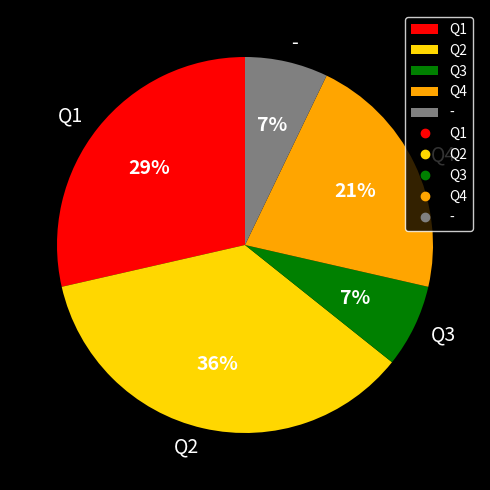

To the nearest percent, what is the combined percentage of Q4 and Q1?

50%